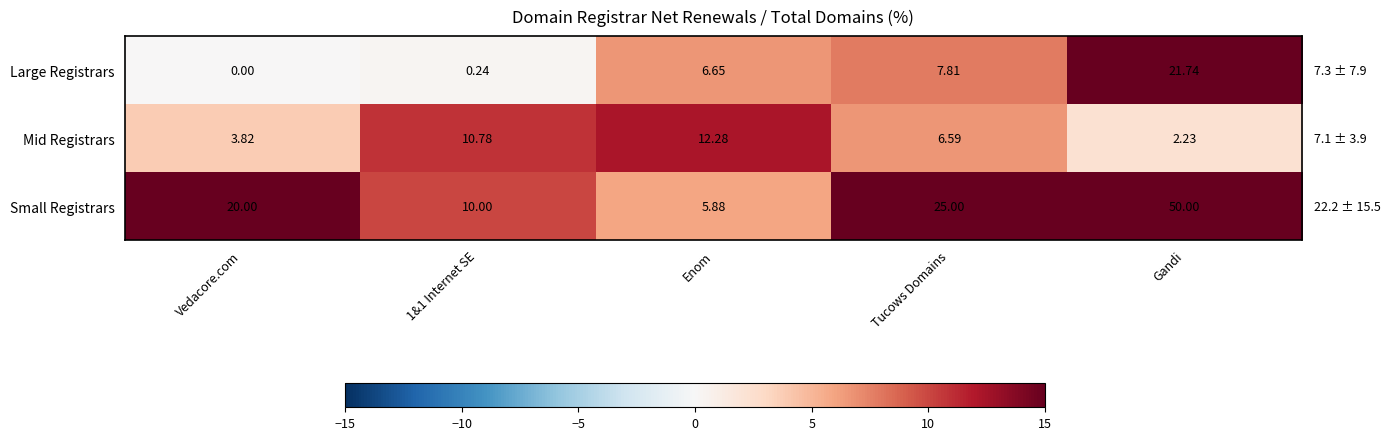

Which series has the largest range (max minus min)?

Small Registrars